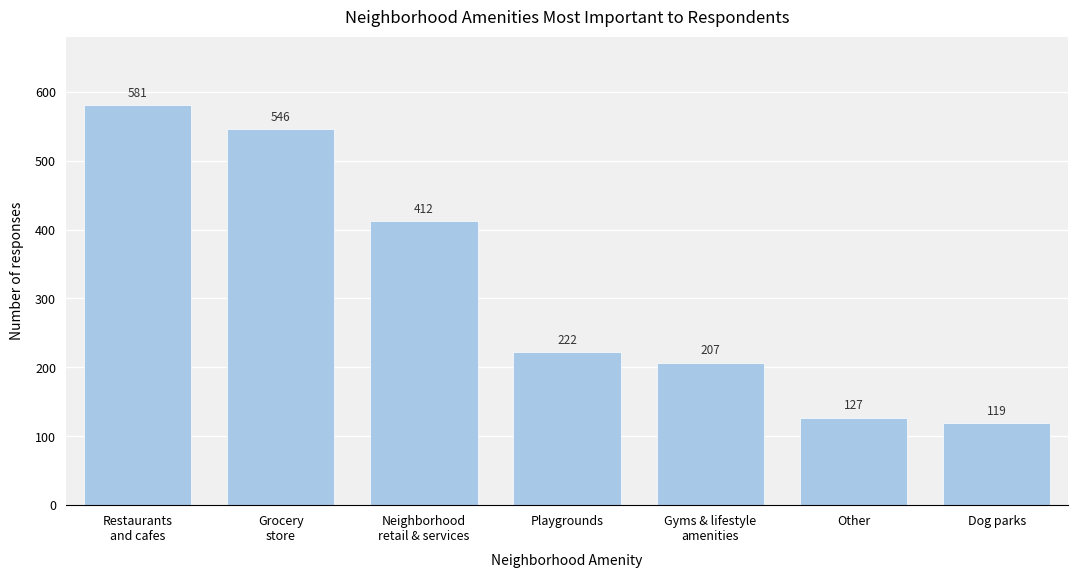

Reading left to right, what are all the values shown in this chart?

581	546	412	222	207	127	119